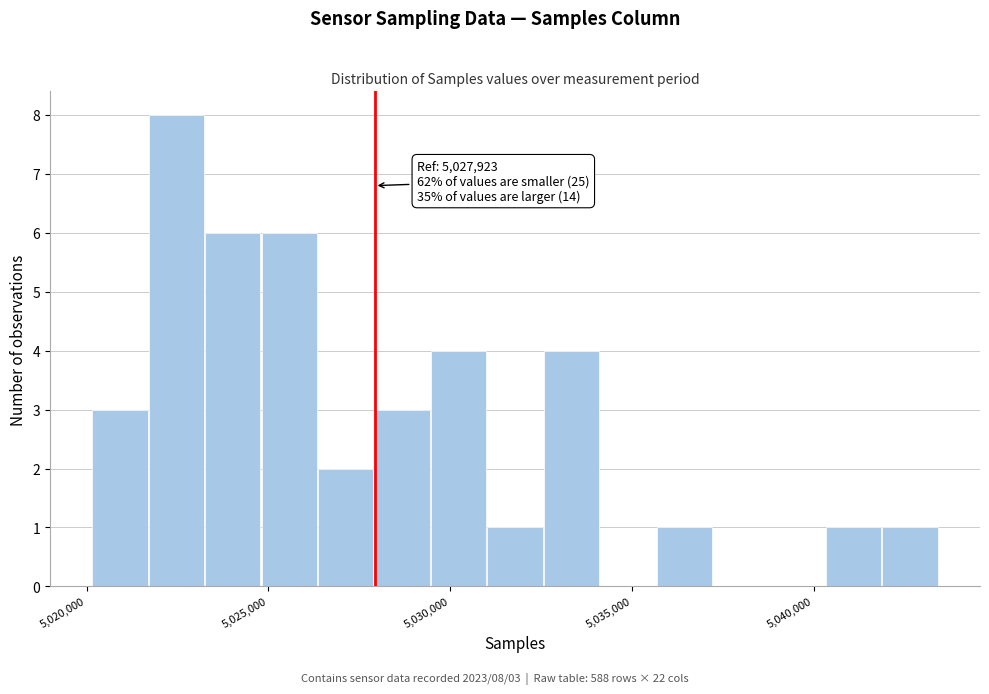

Around what value on the x-axis is the tallest bar? Give the approximate position of its centre, as read against the axis.

5022500